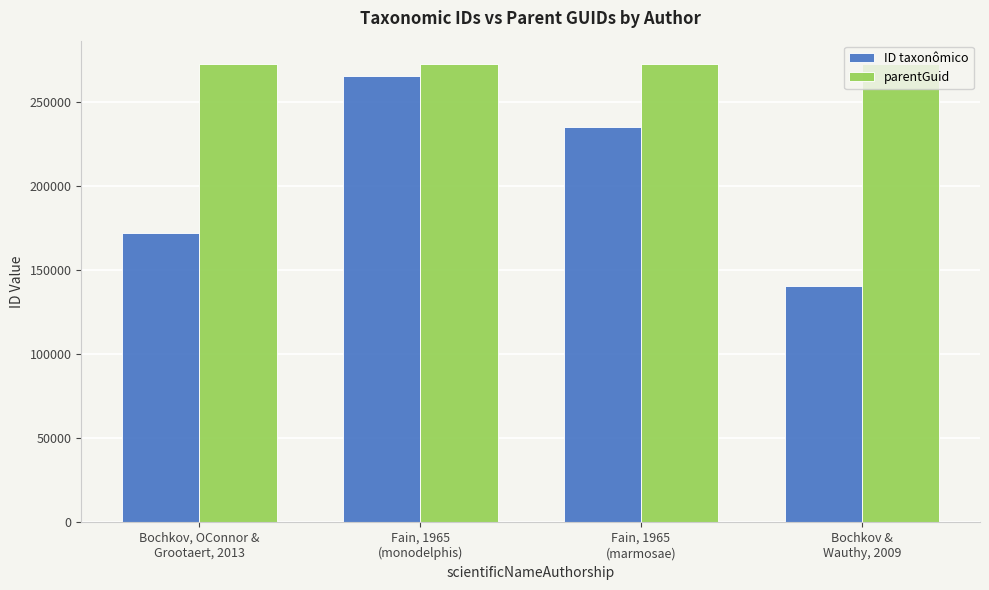

How many values in the ID taxonômico series are below 234758?

2